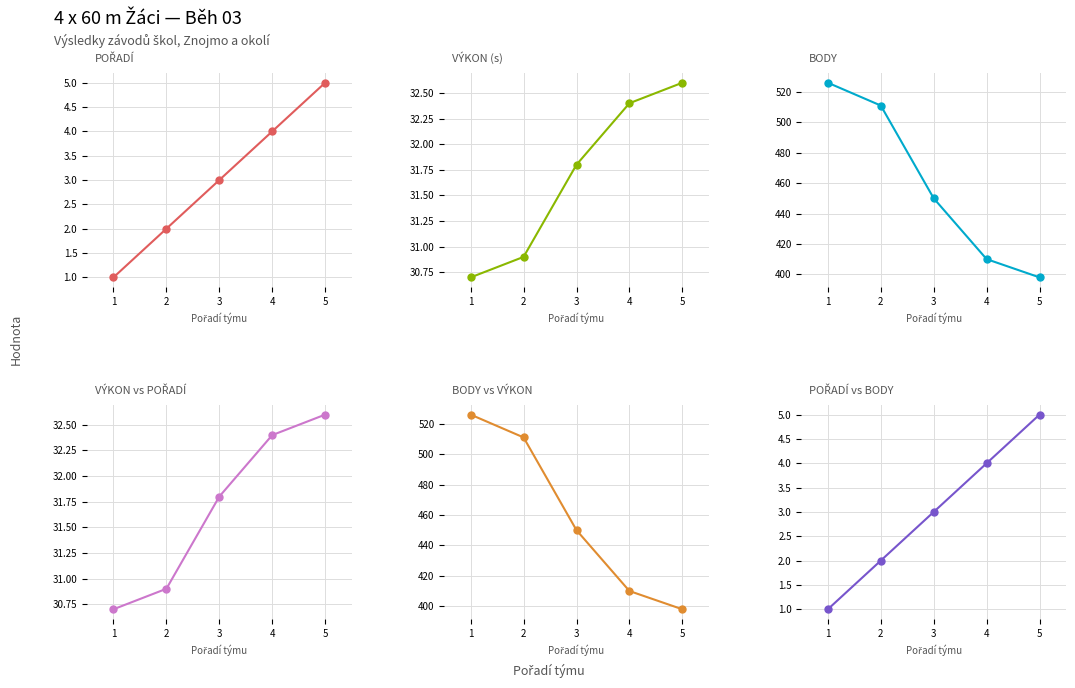

True or false: BODY vs VÝKON has more than 1 points higher than both neighbors.

False